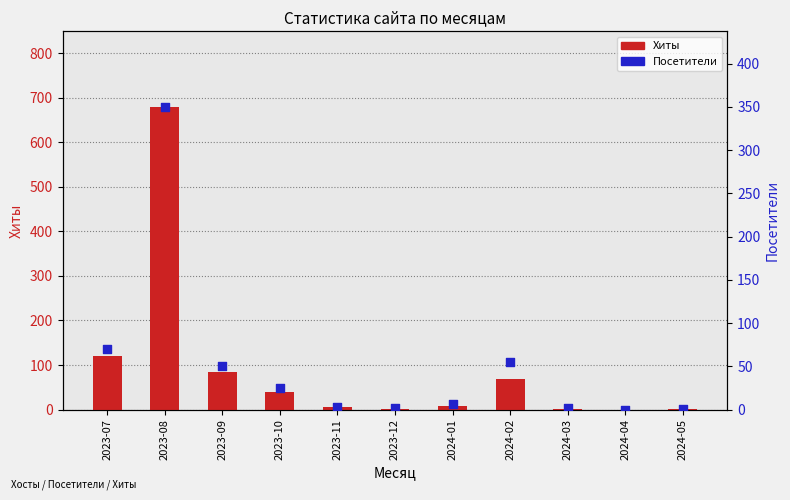

Which series has the largest total across all categories?

Хиты